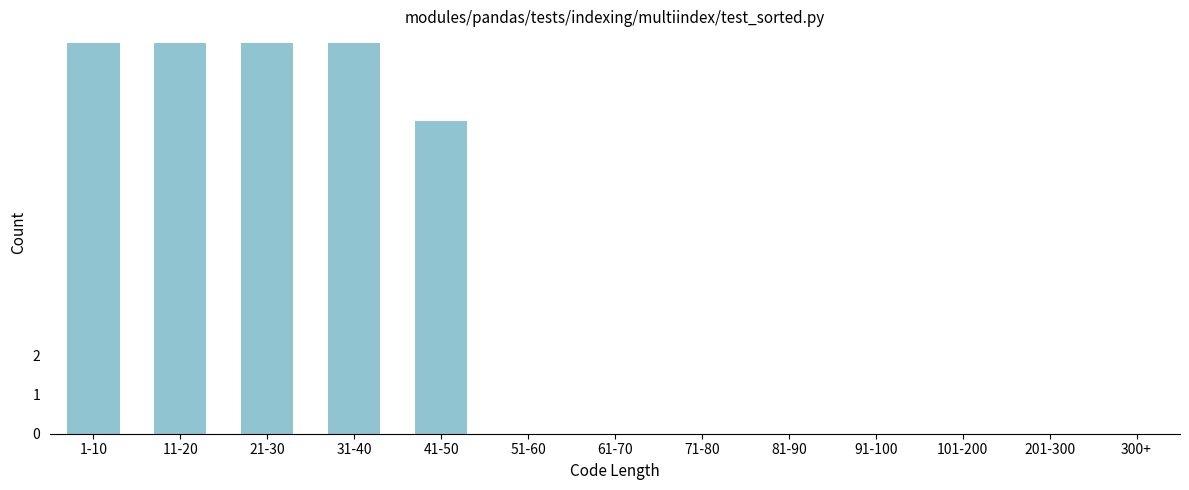

Reading left to right, transcribe all the data shown in this chart.

1-10=10	11-20=10	21-30=10	31-40=10	41-50=8	51-60=0	61-70=0	71-80=0	81-90=0	91-100=0	101-200=0	201-300=0	300+=0